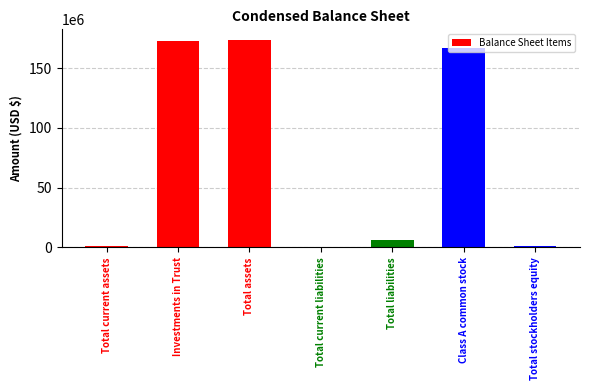

At which label is the value closest to 87007874?

Class A common stock